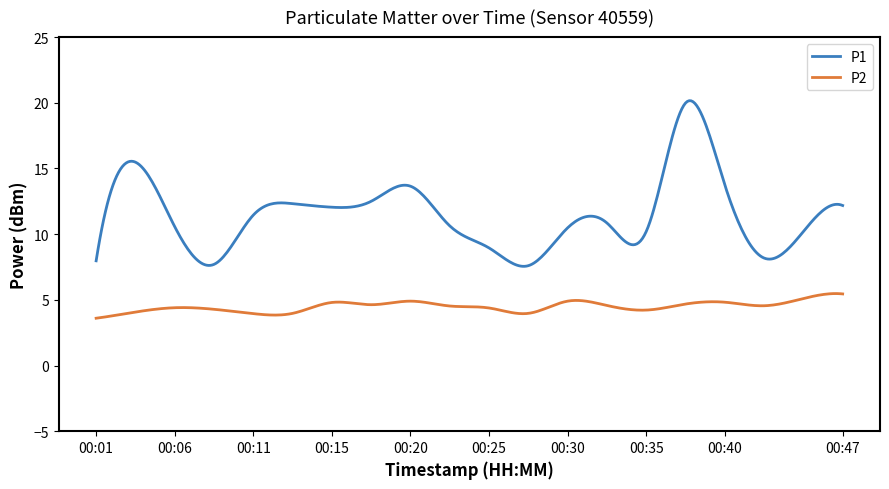

List the series in order of their overall mean, lowest first.

P2, P1